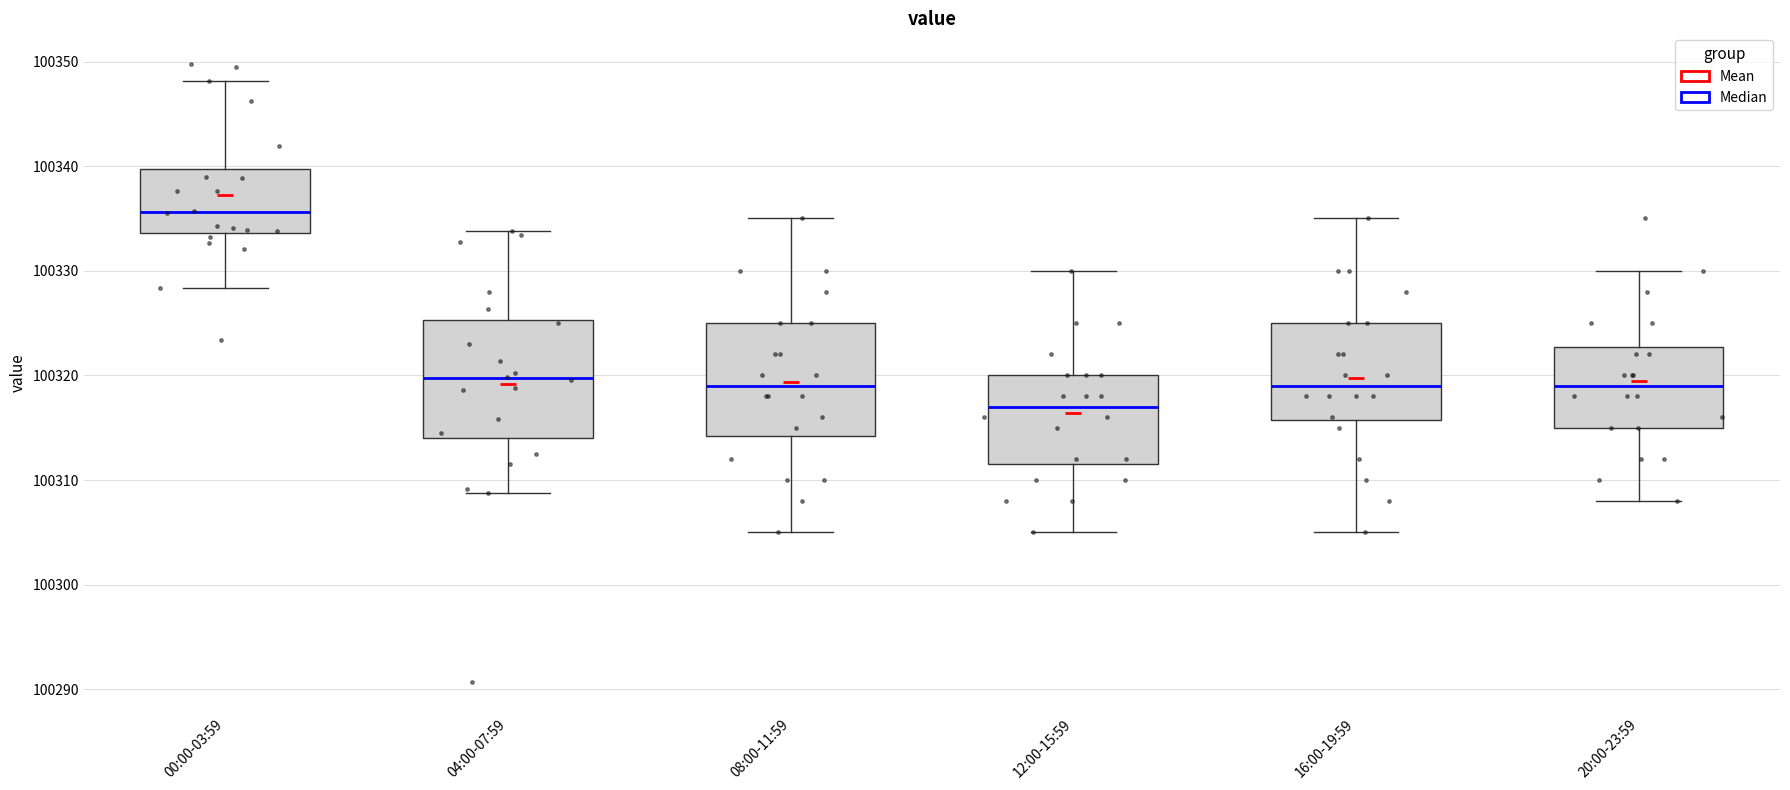

Which box's median line is the highest?

00:00-03:59